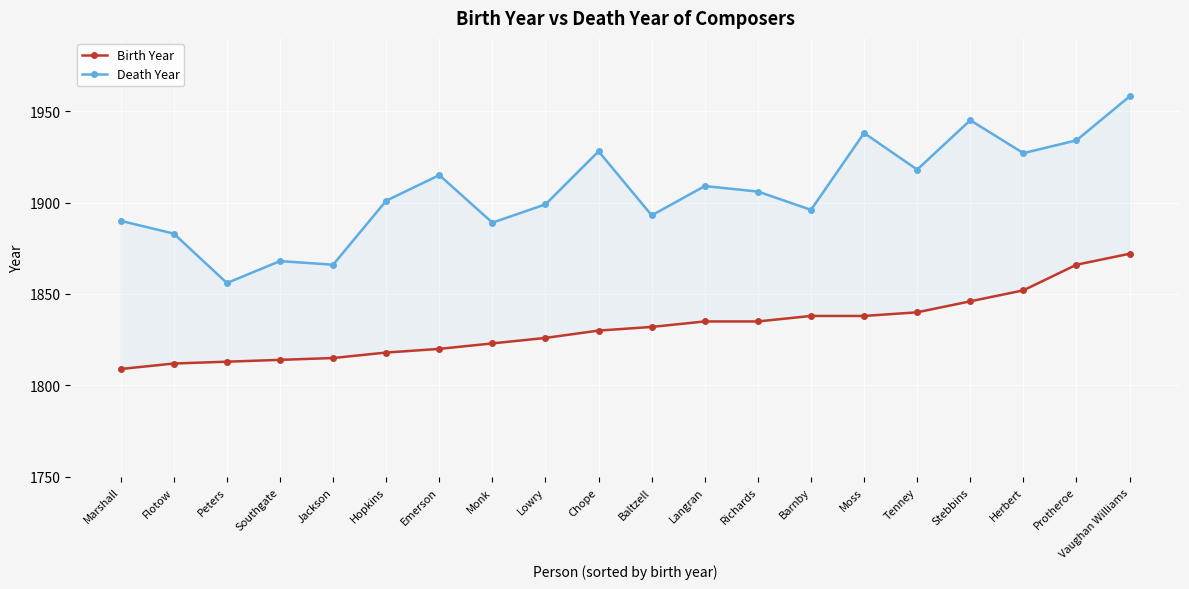

Where is the first local maximum for Death Year?

Southgate